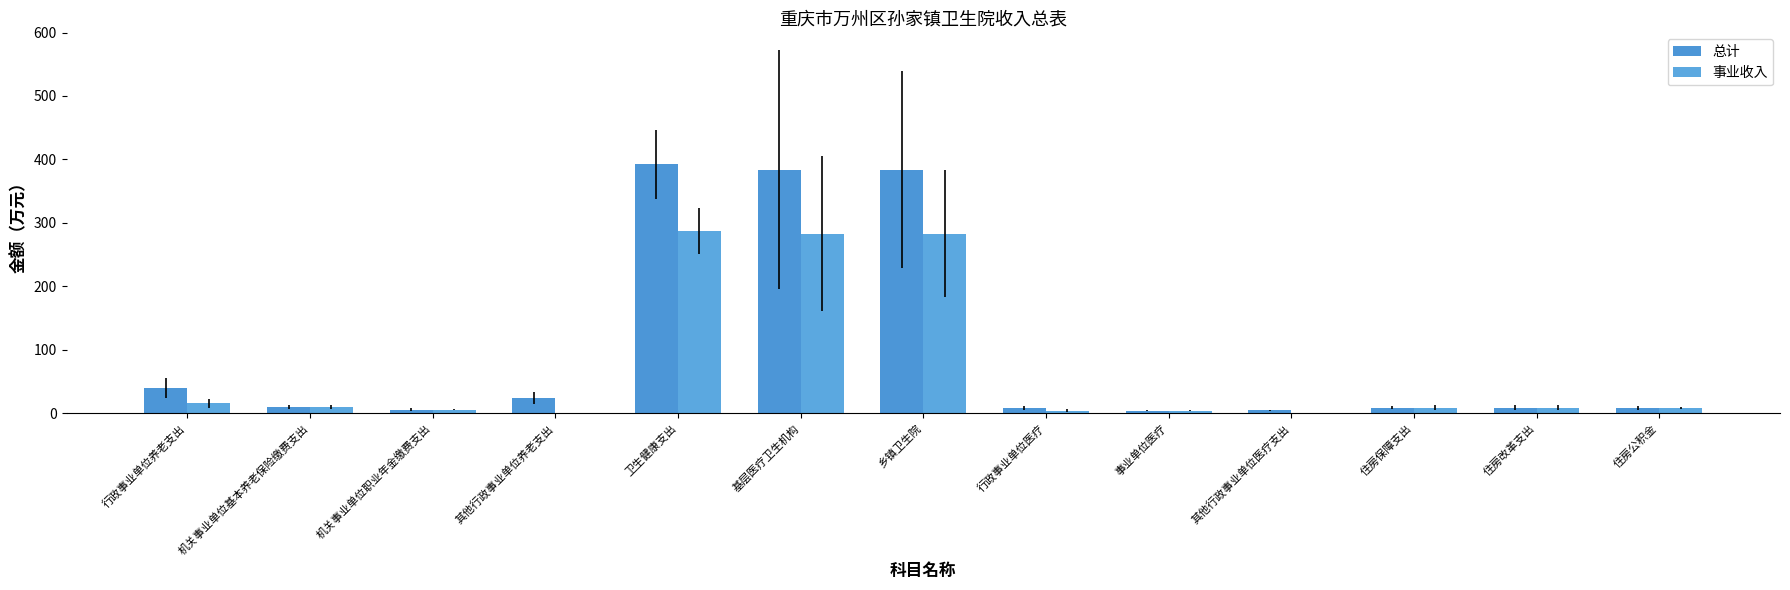

Which category has the highest value in the 事业收入 series?

卫生健康支出